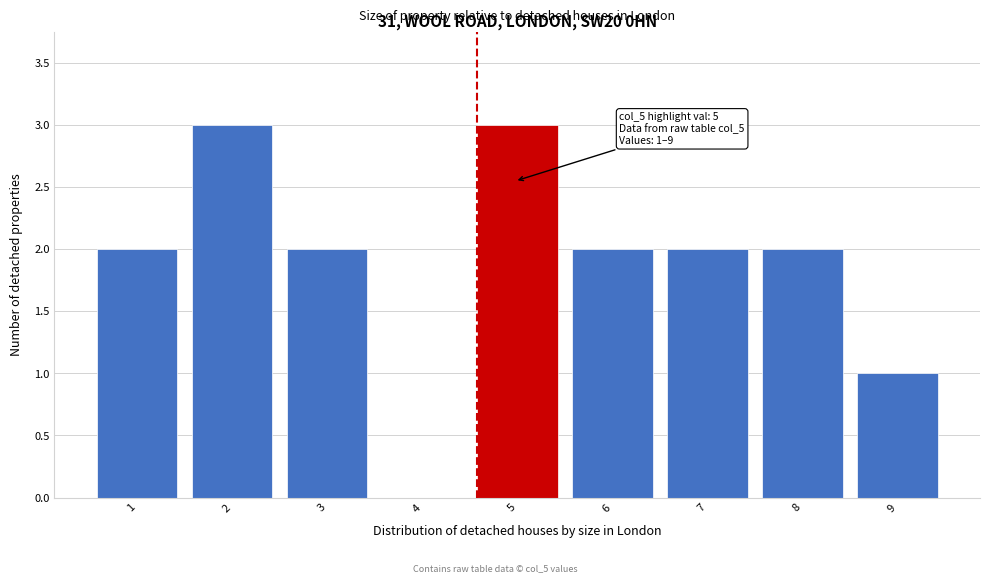

Reading left to right, list all the values displayed in this chart.

1=2	2=3	3=2	4=0	5=3	6=2	7=2	8=2	9=1